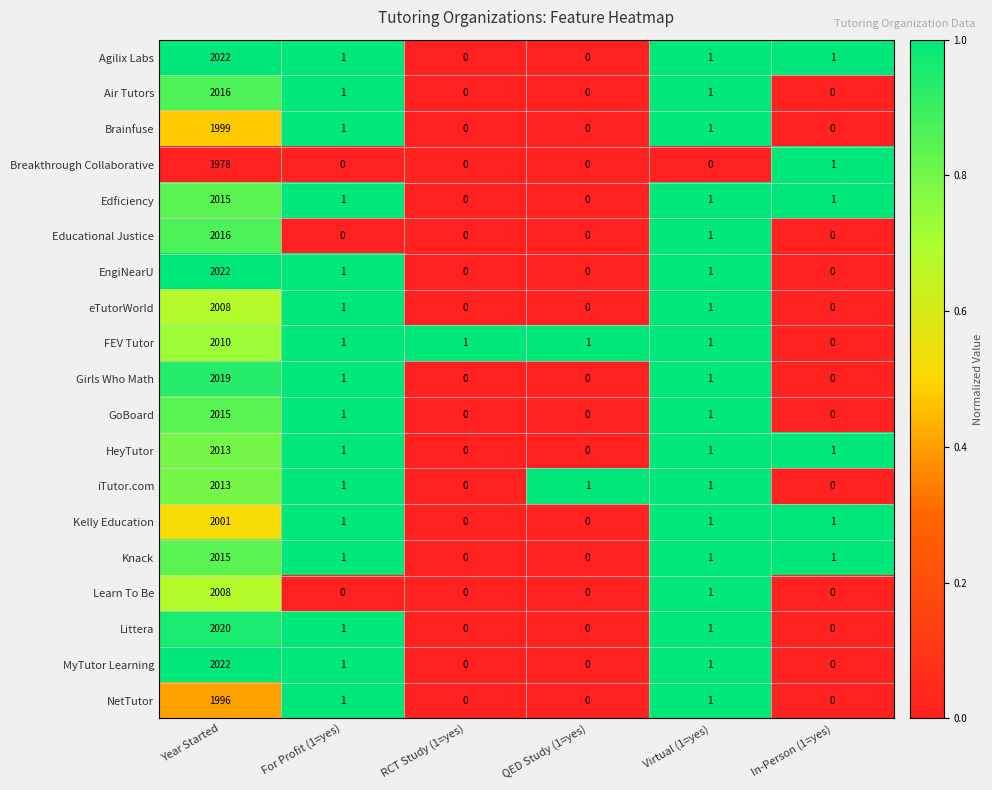

How many data points in Air Tutors are less than 1?

3